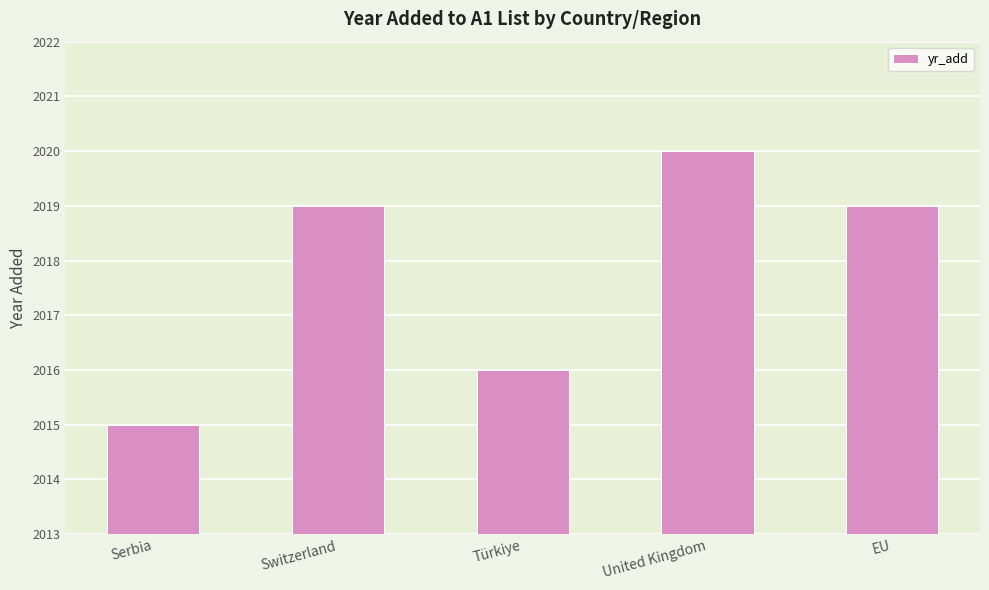

List the labels in order of value, largest first.

United Kingdom, Switzerland, EU, Türkiye, Serbia